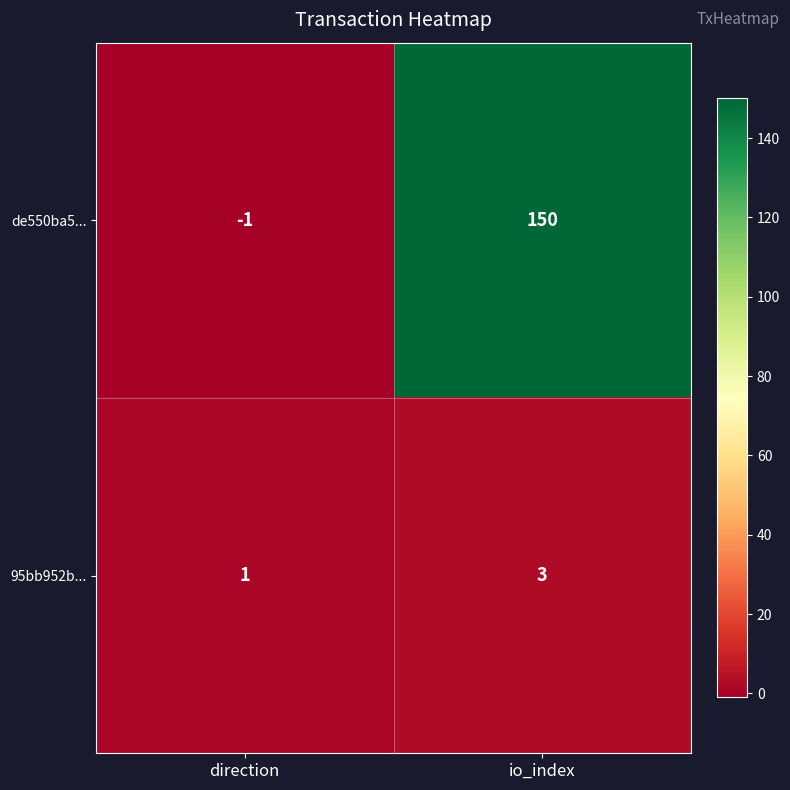

Is it true that 95bb952b... equals 1 at io_index?

False